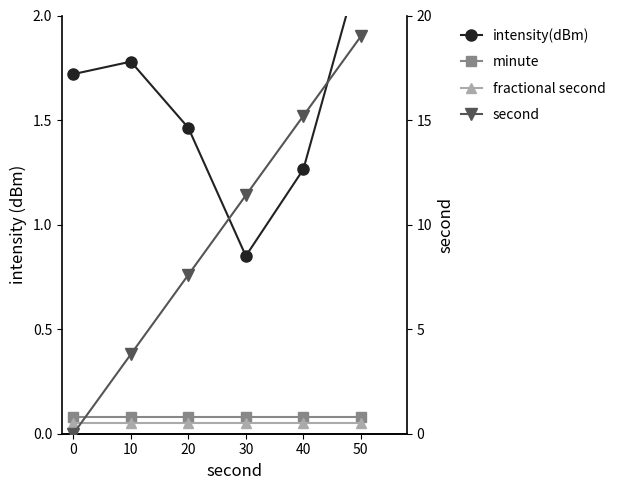

Reading left to right, extract all data points from this chart.

intensity(dBm): 1.7	1.8	1.5	0.8	1.3	2.2
minute: 0.1	0.1	0.1	0.1	0.1	0.1
fractional second: 0.1	0.1	0.1	0.1	0.1	0.1
second: 0.0	3.8	7.6	11.4	15.2	19.0